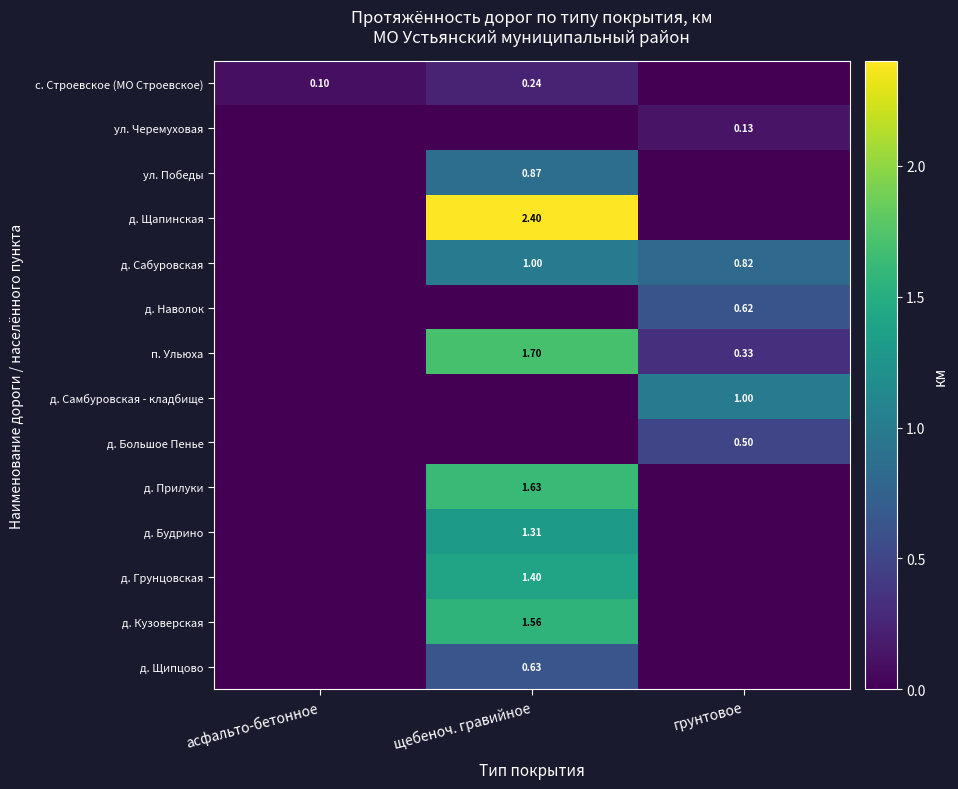

At щебеноч. гравийное, list the series in order from smallest to largest.

ул. Черемуховая, д. Наволок, д. Самбуровская - кладбище, д. Большое Пенье, с. Строевское (МО Строевское), д. Щипцово, ул. Победы, д. Сабуровская, д. Будрино, д. Грунцовская, д. Кузоверская, д. Прилуки, п. Ульюха, д. Щапинская